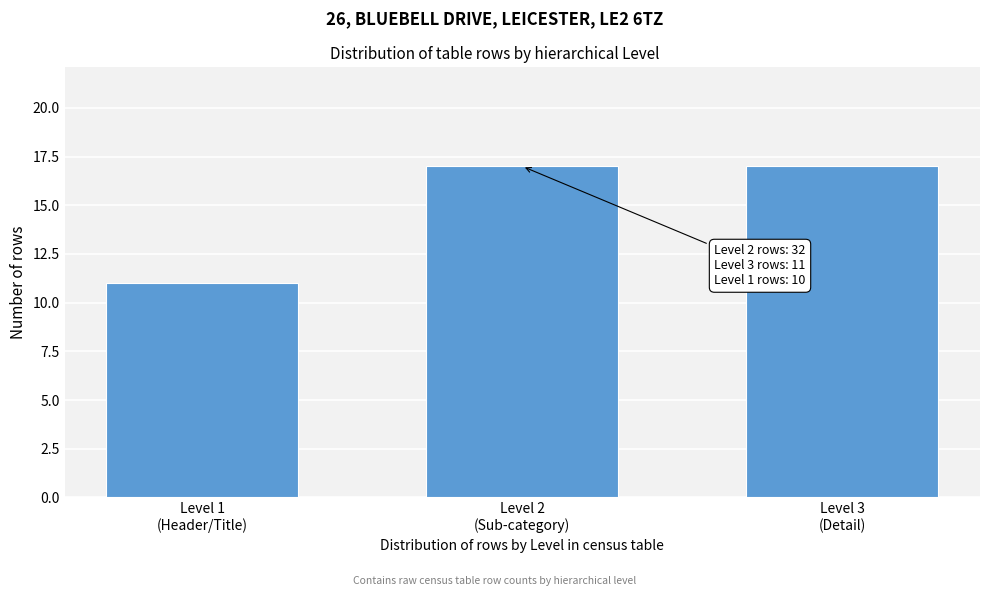

Reading left to right, what are all the values shown in this chart?

11	17	17